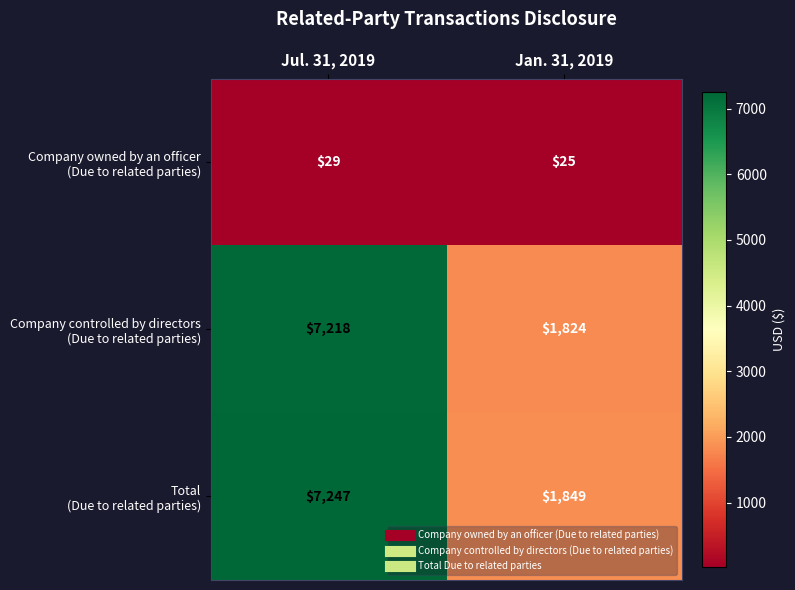

At which category is the sum across all series the highest?

Jul. 31, 2019